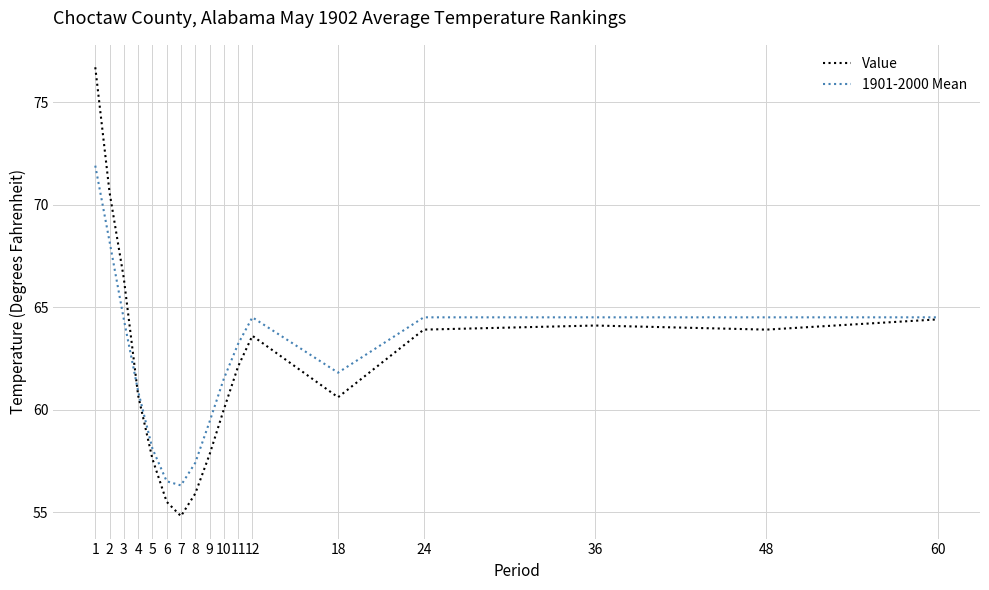

What is the maximum value for 1901-2000 Mean?

71.9